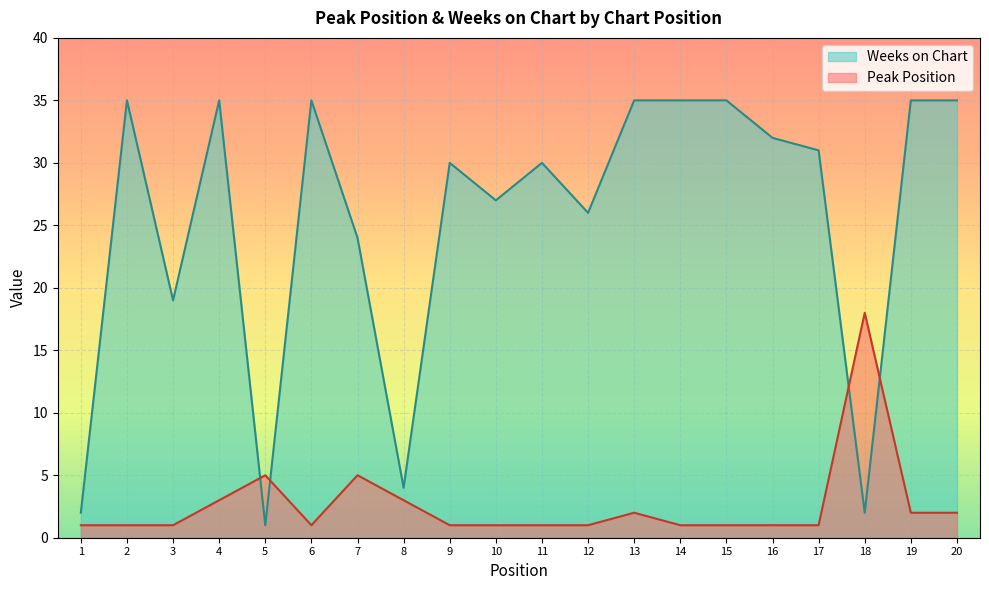

What is the total value across all series at 7?

29